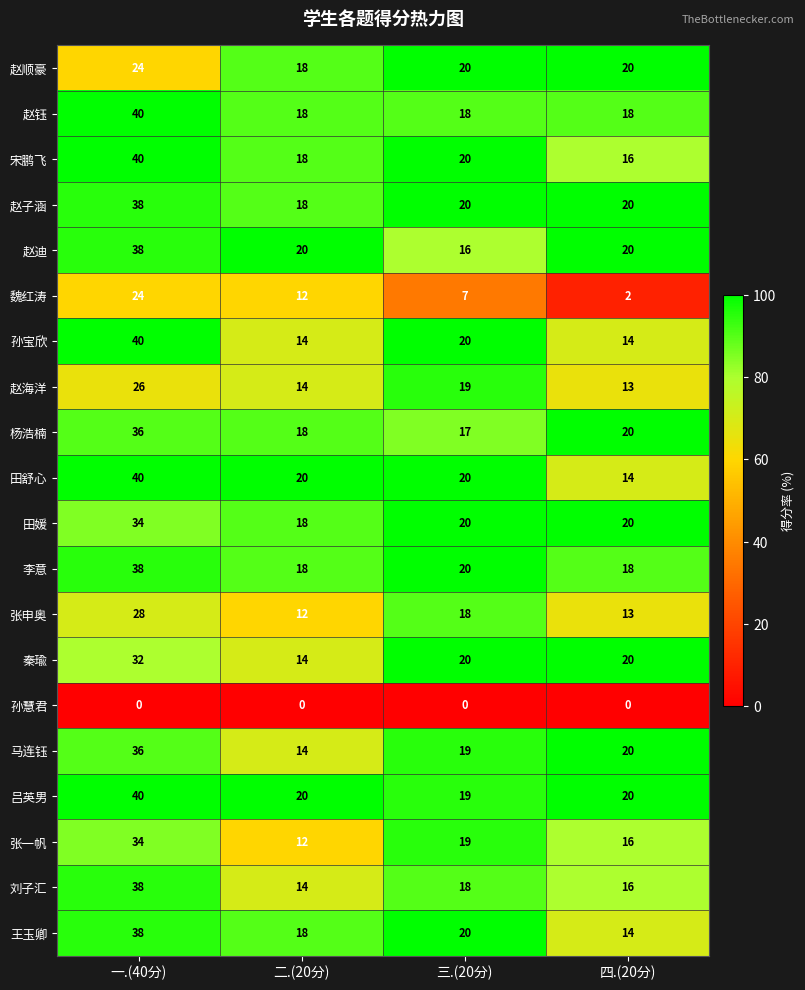

The value of 宋鹏飞 at 三.(20分) is 20. True or false?

True